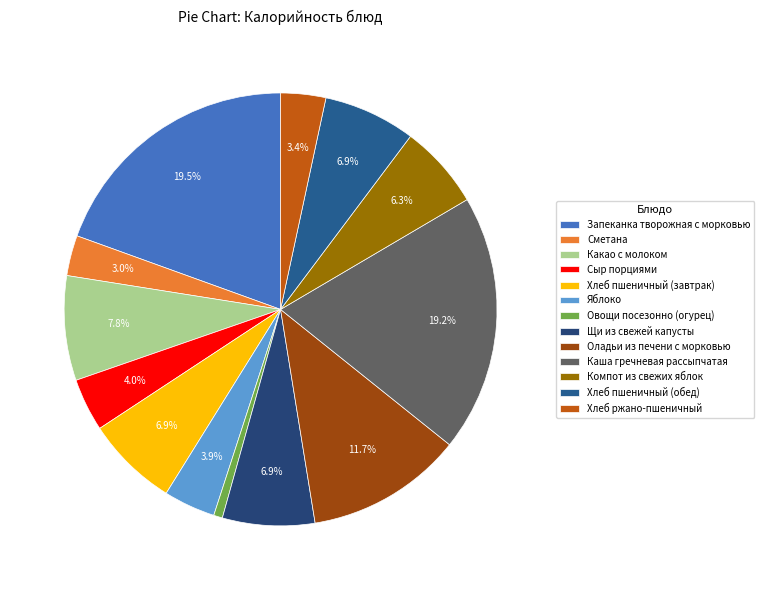

Between Какао с молоком and Хлеб пшеничный (завтрак), which is larger?

Какао с молоком